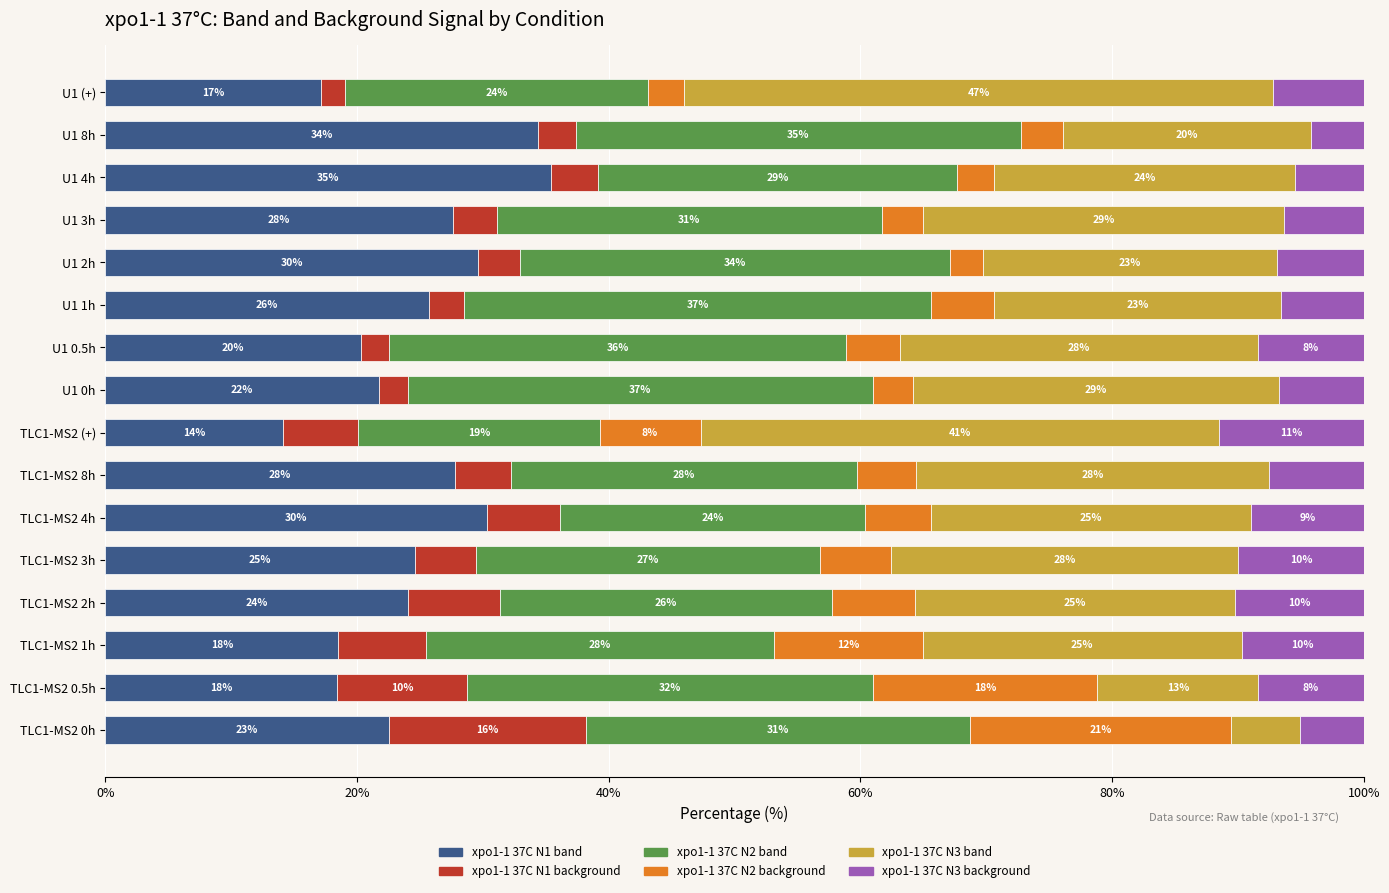

What is the value of the xpo1-1 37C N1 band bar at the 2nd from the left?

18.4